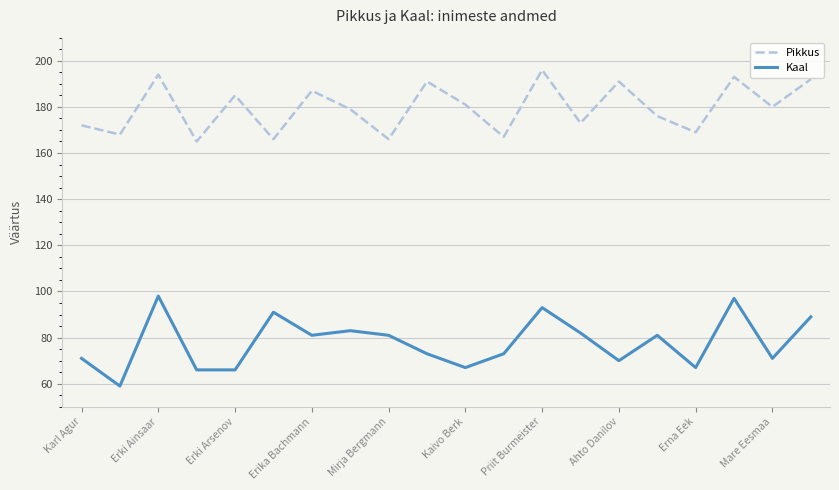

What is the lowest value of the Pikkus series?

165